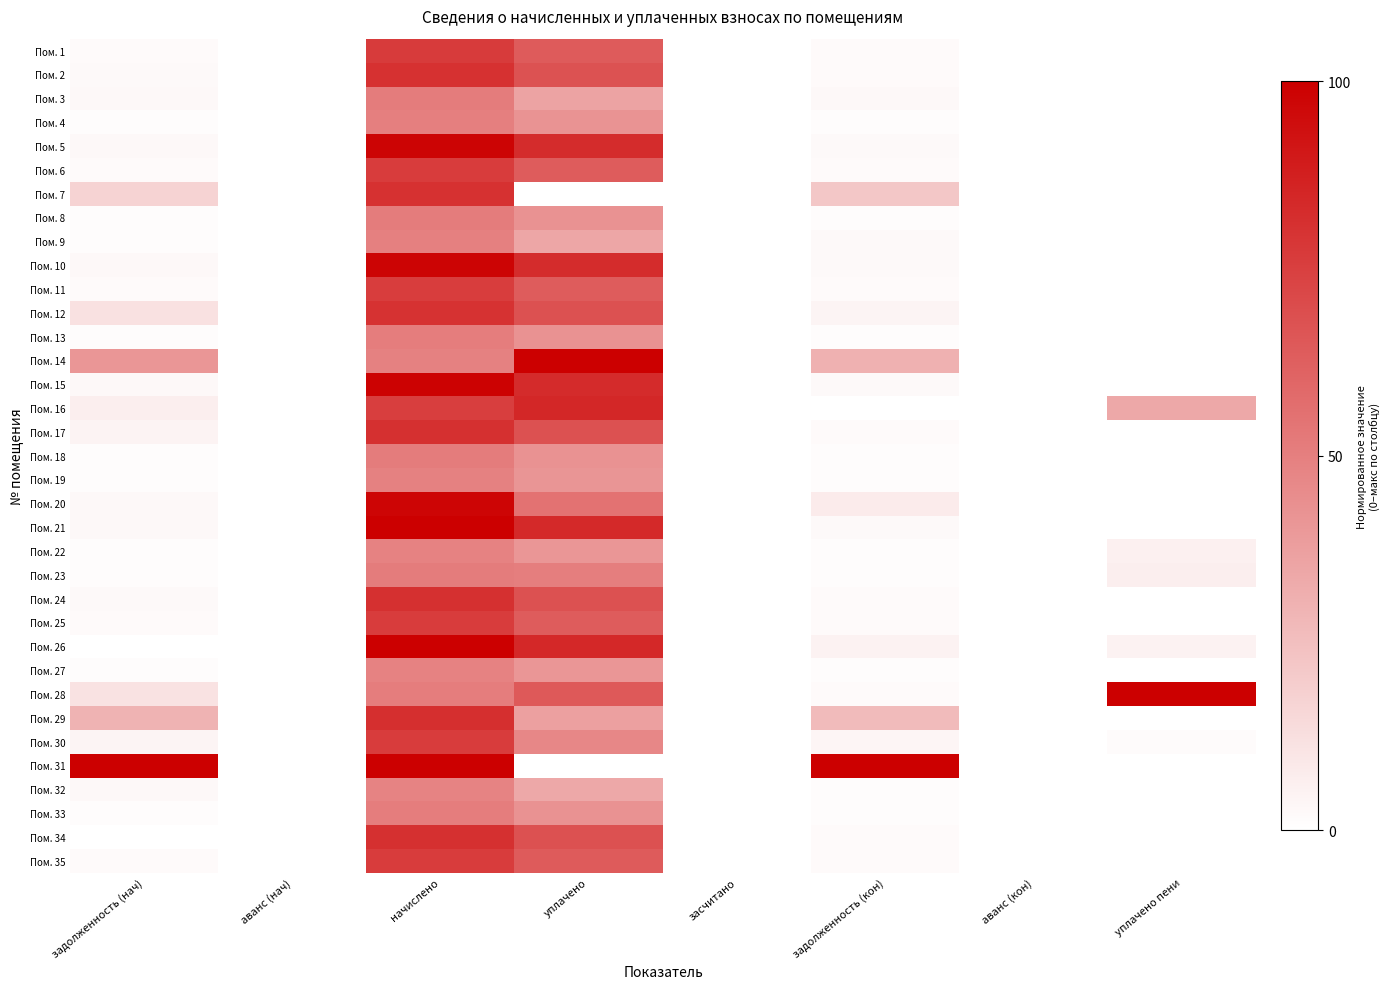

Between засчитано and уплачено, which is larger?

уплачено